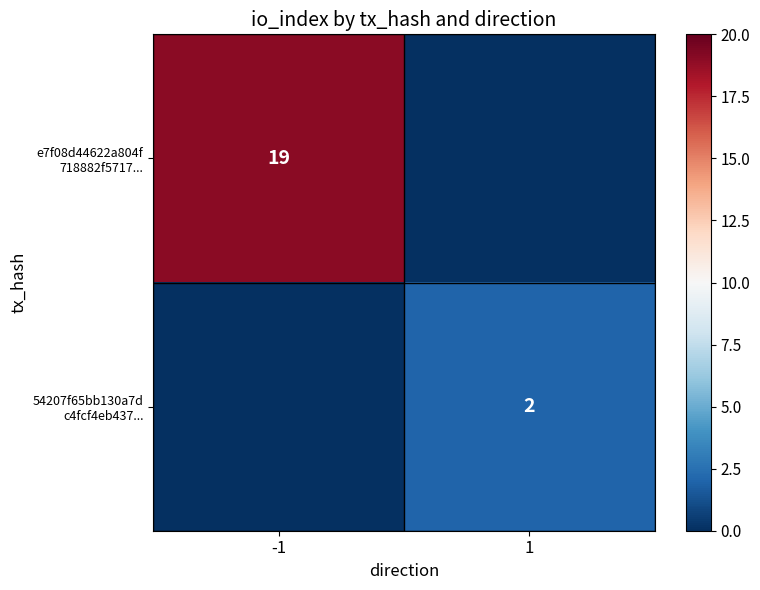

What is the maximum value shown in the chart?

19